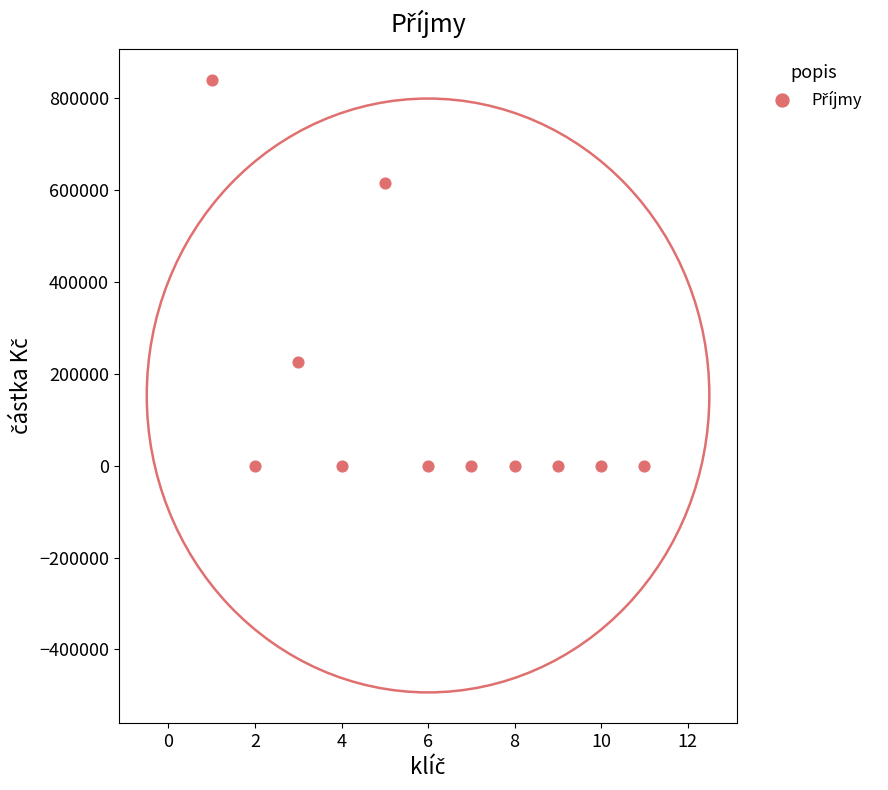

What is the range of X values (max minus min)?

10